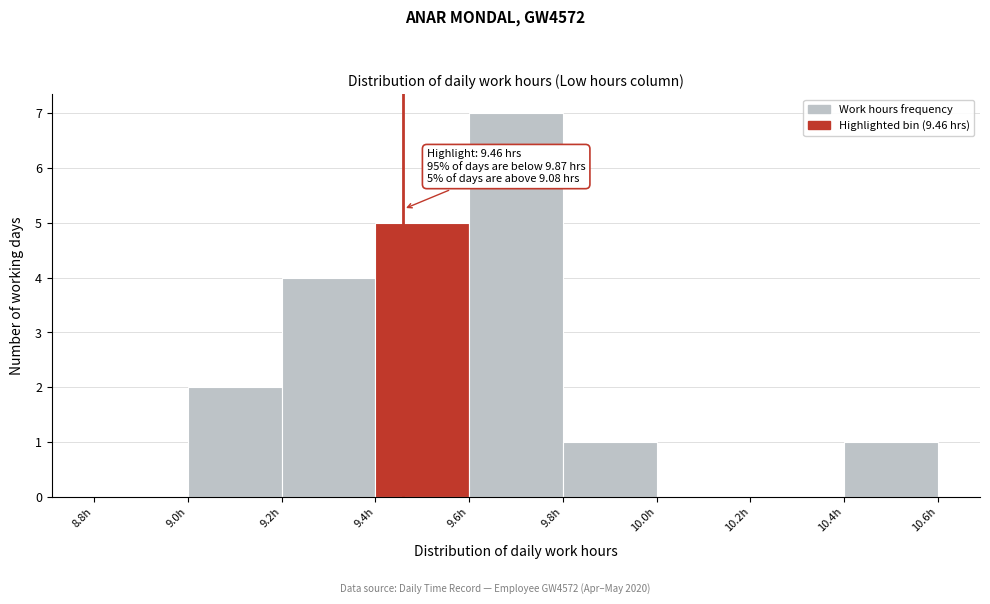

Which range on the x-axis has the tallest bar?

9.6 to 9.8